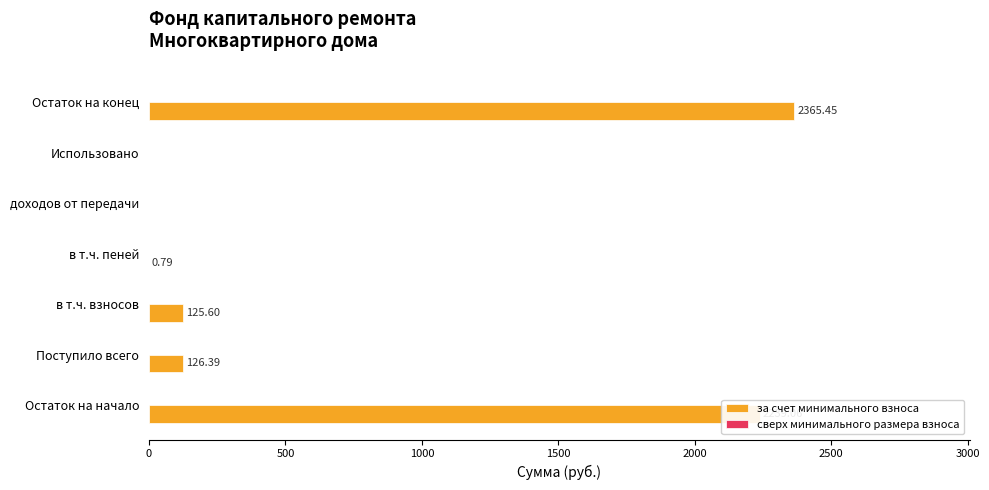

Where is the data nearest to the value 1182?

Поступило всего